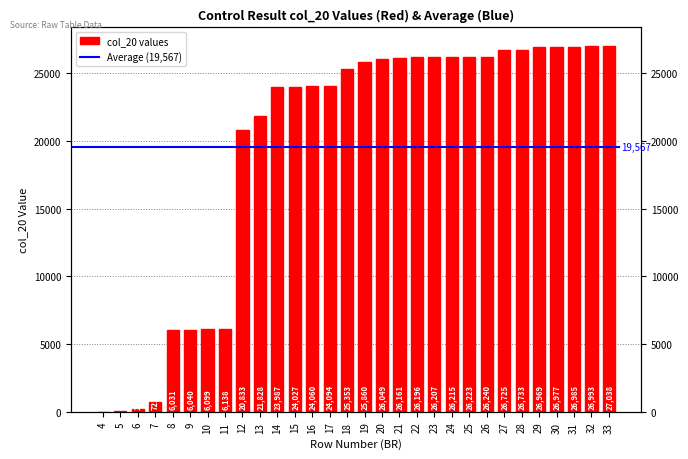

What is the change in value from 16 to 28?

+2673